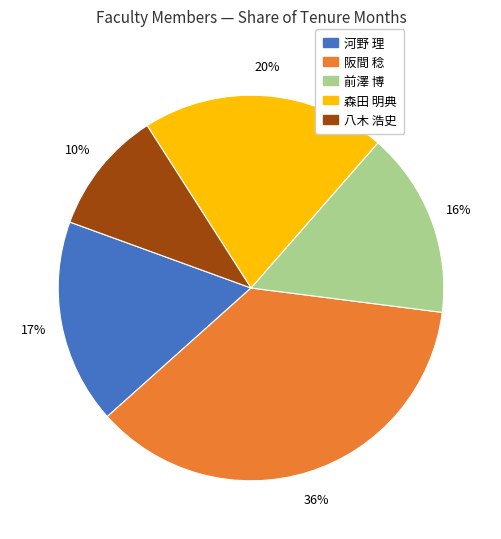

What is the smallest slice in the pie chart?

八木 浩史